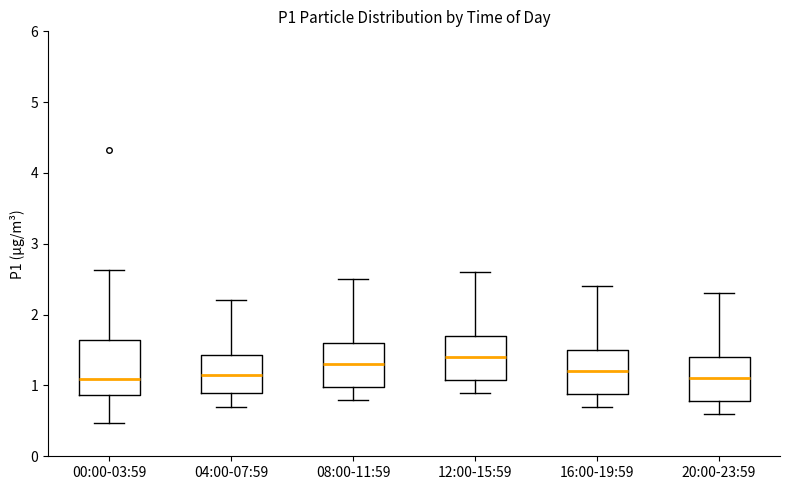

Where is the lower edge of the box for 04:00-07:59 on the y-axis? The values are not printed on the chart, so give them approximately, as read against the axis.

0.9